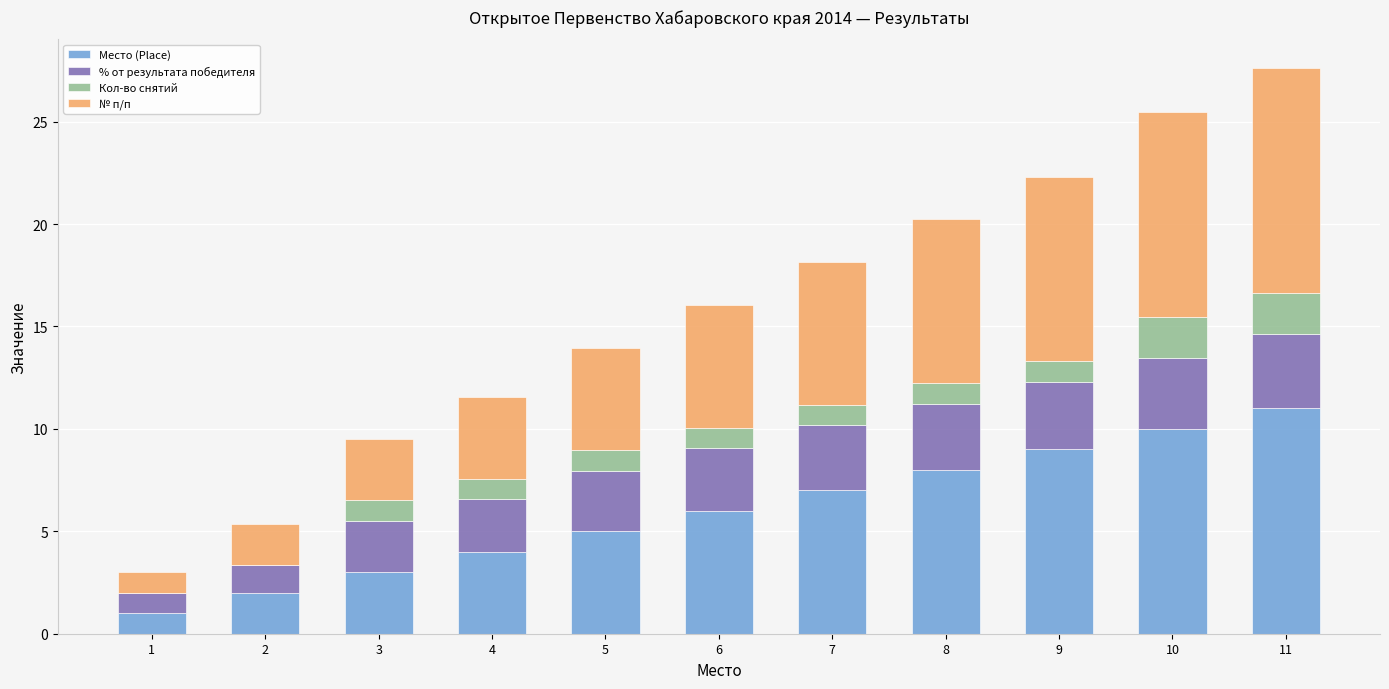

Which category has the highest value in the Место (Place) series?

11